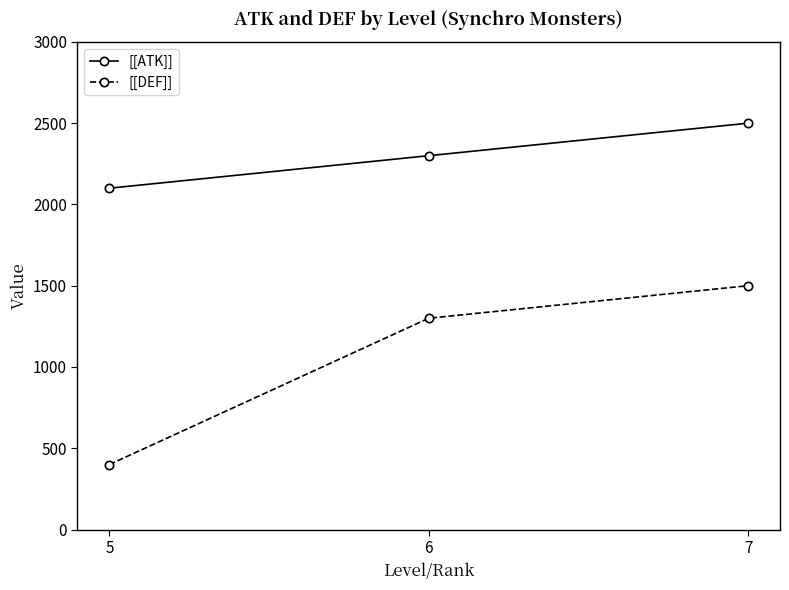

How many series are shown in this chart?

2